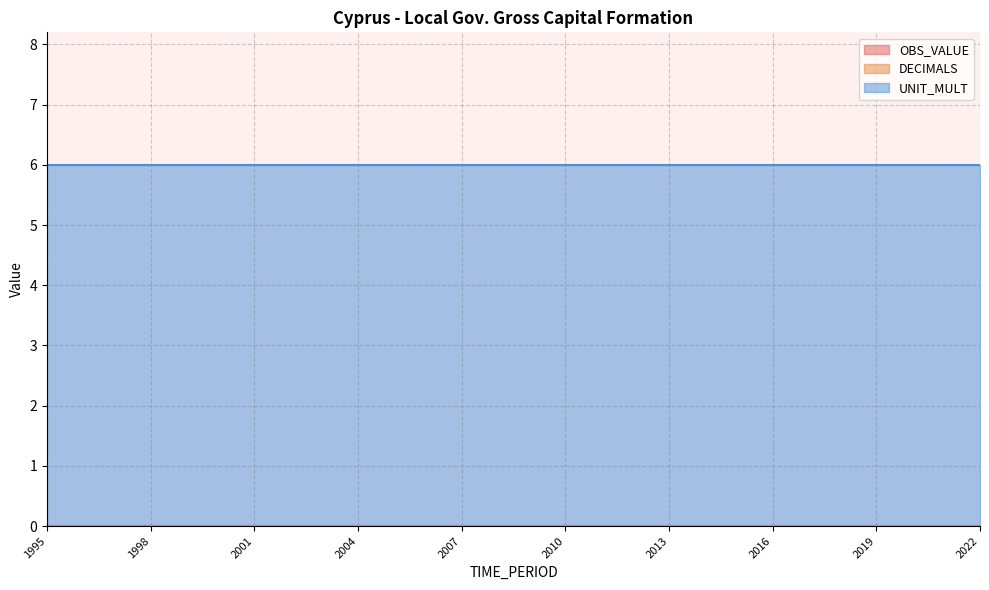

Count the number of data series in this chart.

3